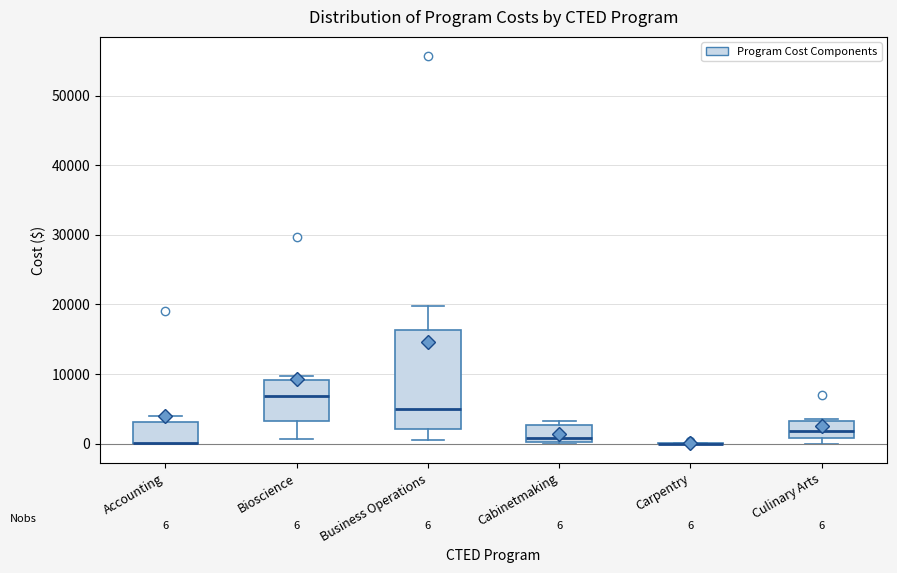

Which box is the tallest, from its lower edge to its upper edge?

Business Operations